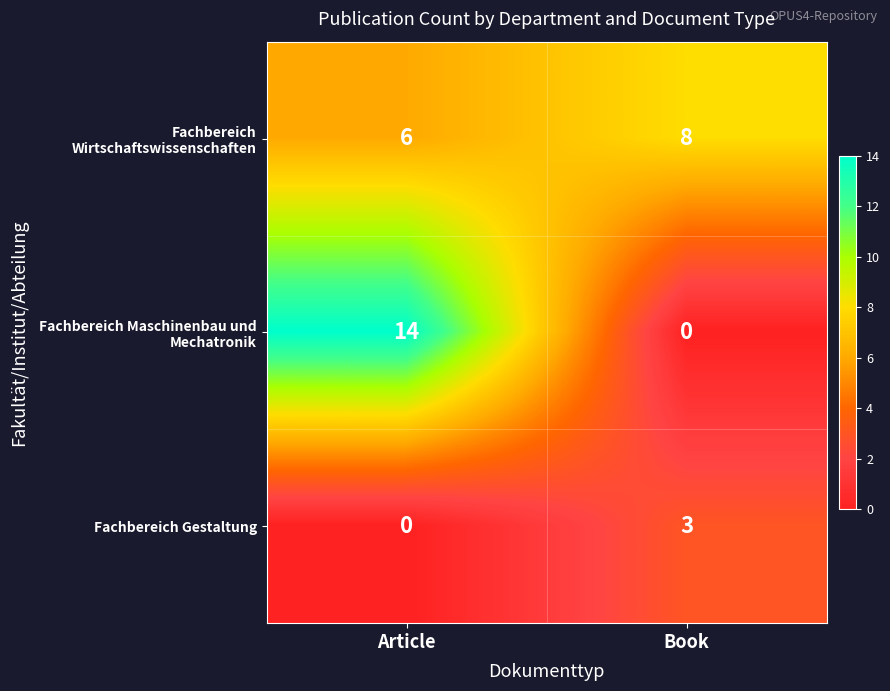

What is the total value across all series at Book?

11